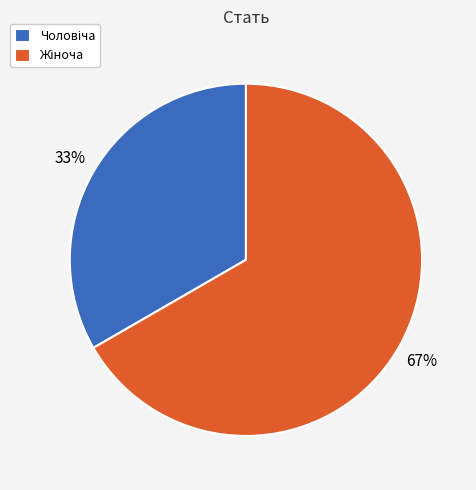

To the nearest percent, what is the average slice percentage?

50%